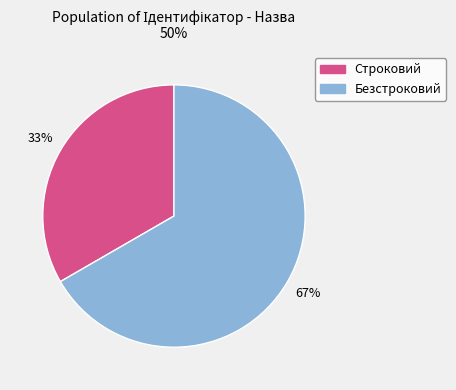

Approximately how many times larger is the value at Строковий compared to Безстроковий?

0.5